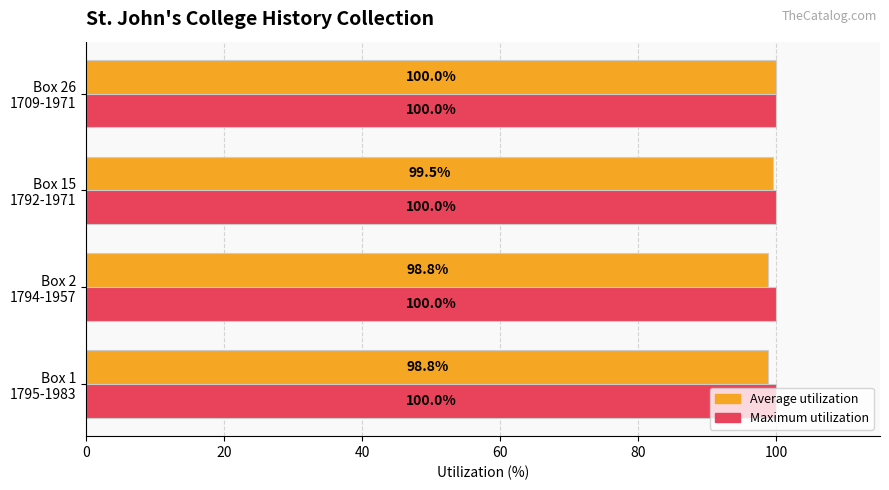

What is the sum of all Average utilization values?

397.1